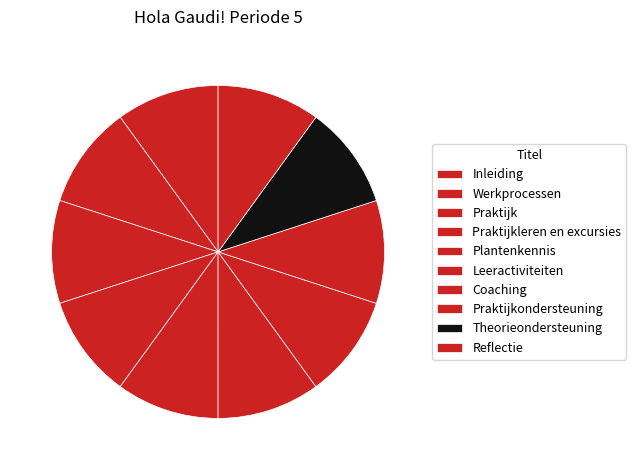

What percentage is the Praktijkondersteuning slice, to the nearest percent?

10%